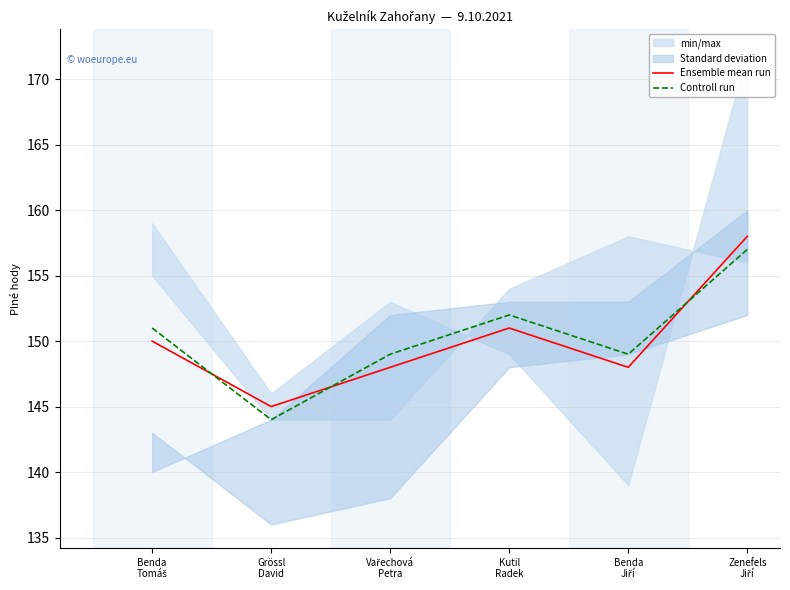

At which category is the sum across all series the highest?

Zenefels
Jiří